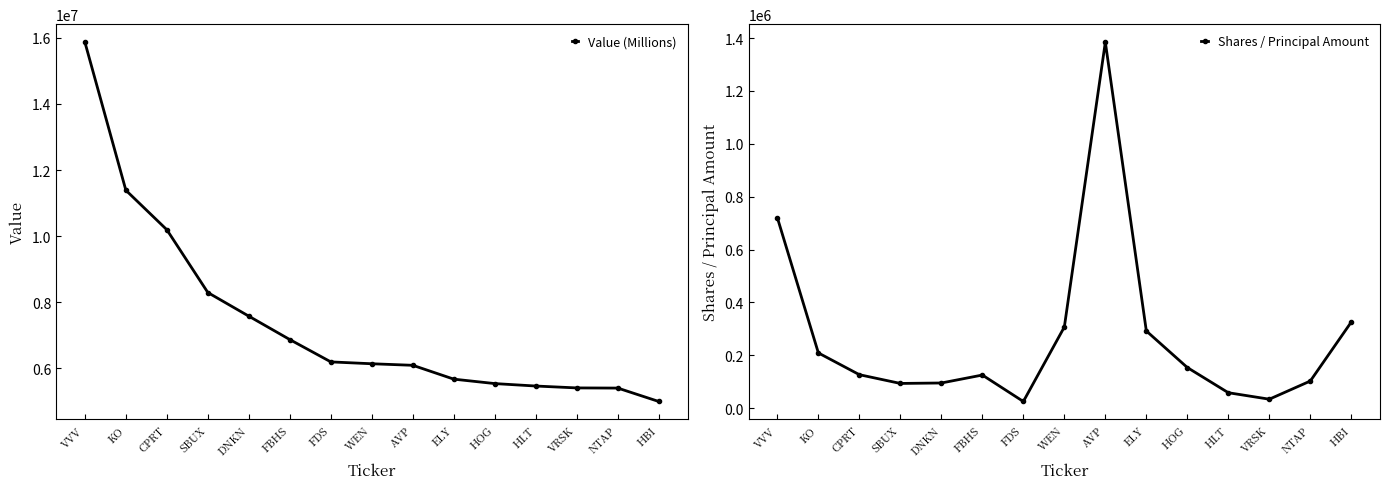

Does the chart display data point markers on the line(s)?

Yes